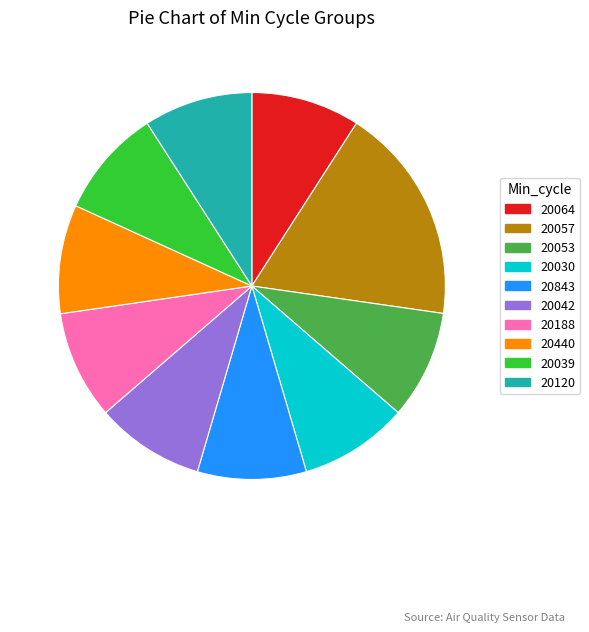

Does any single category account for the majority?

No